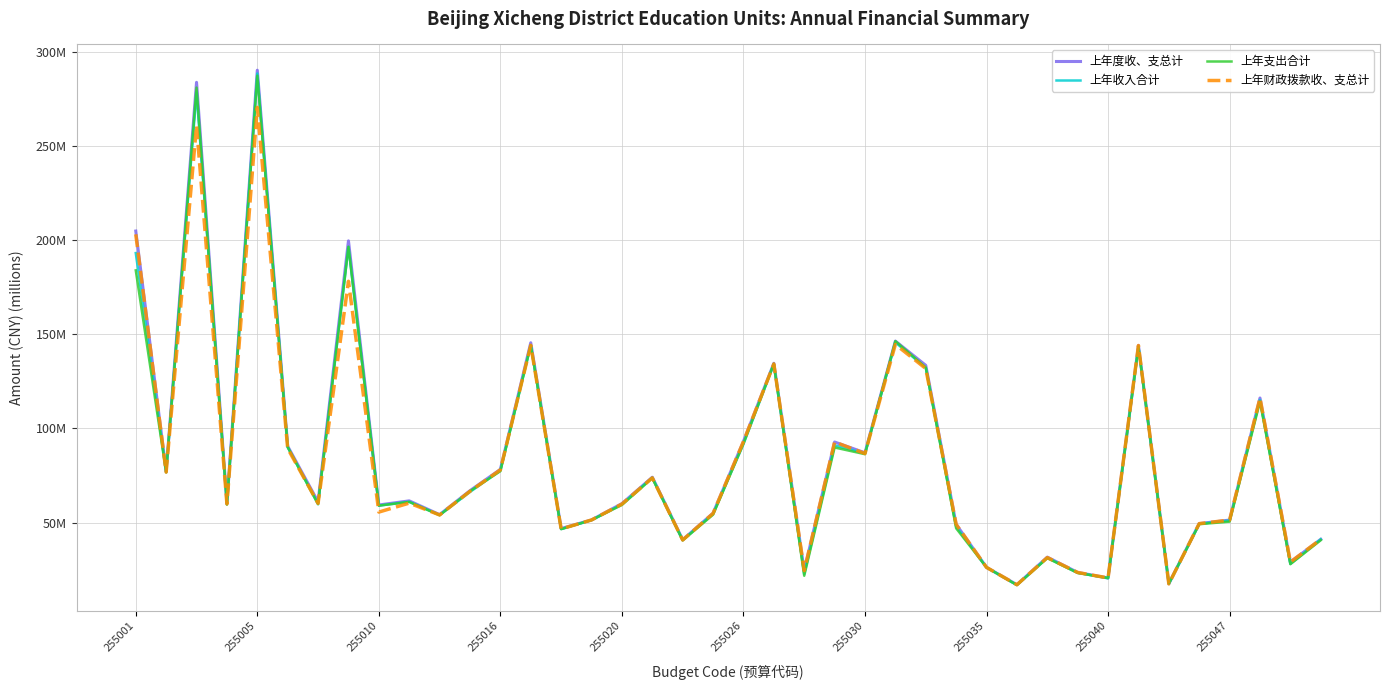

Does the chart have visible grid lines?

Yes